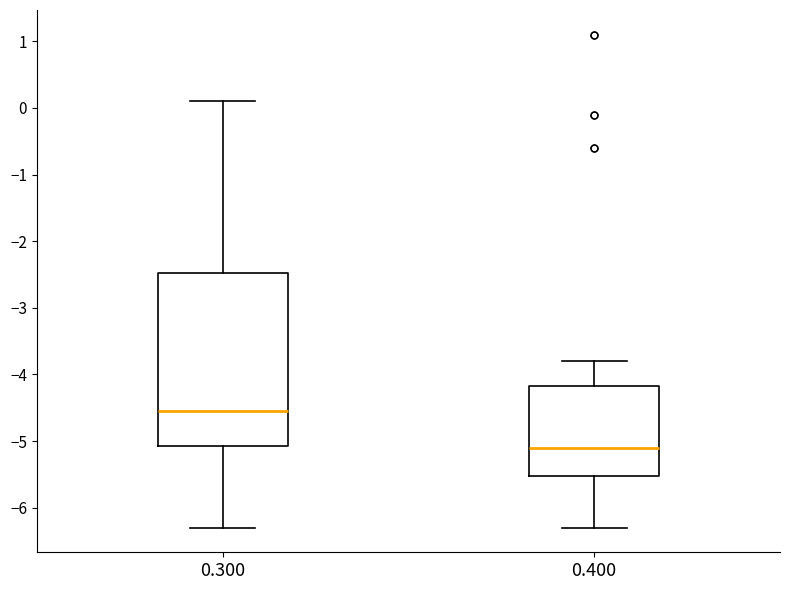

Which box's median line is the lowest?

0.400